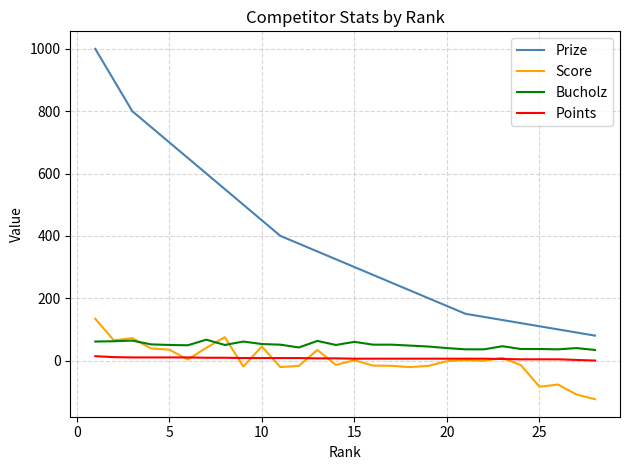

True or false: Bucholz and Points cross at least once.

False